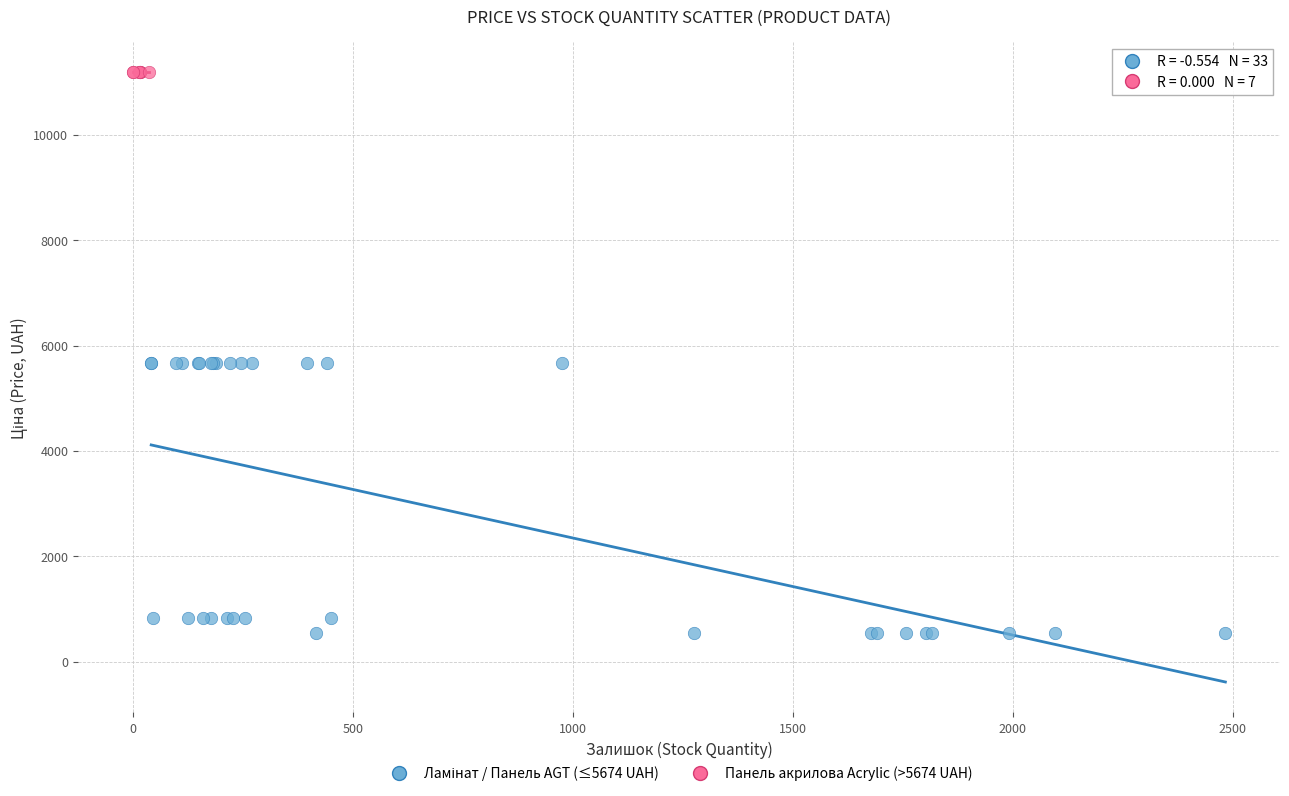

Which series contains the highest Y value?

Панель акрилова Acrylic (>5674 UAH)